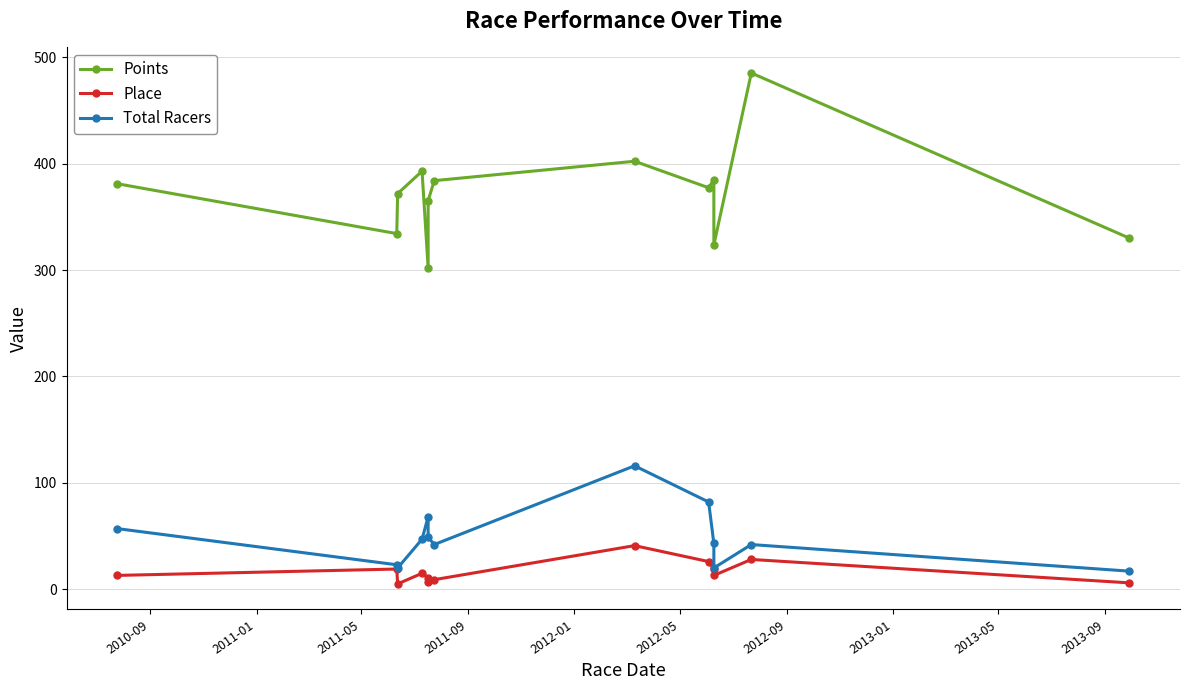

How many interior local peaks does the Total Racers series have?

3